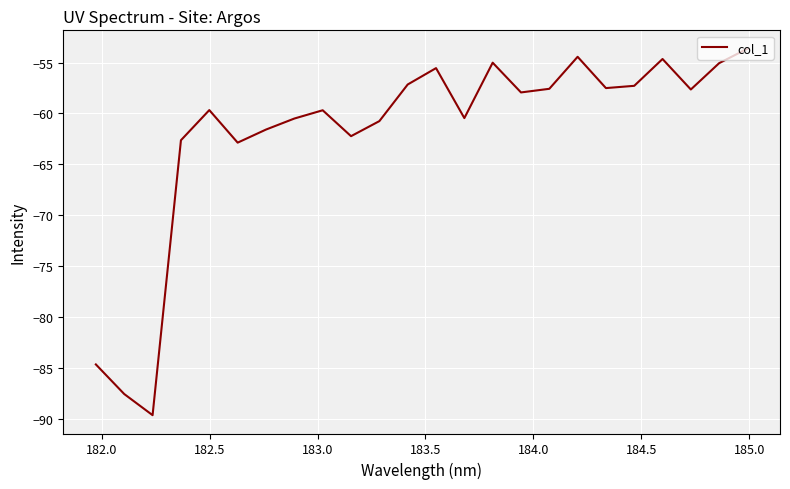

What is the difference between the maximum and minimum values?

36.0